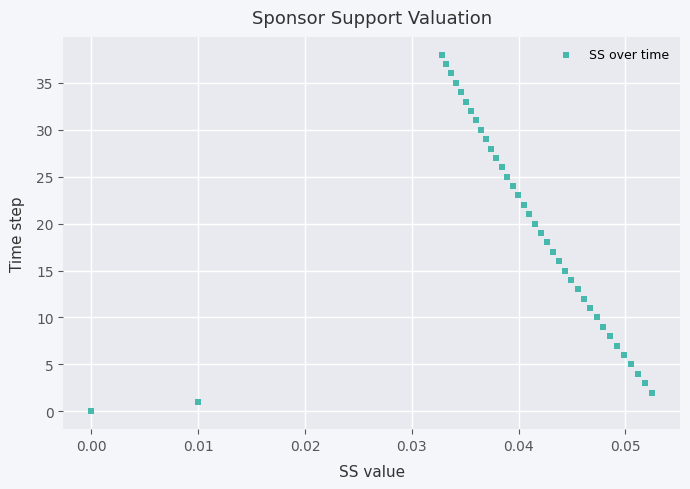

What is the range of Y values (max minus min)?

38